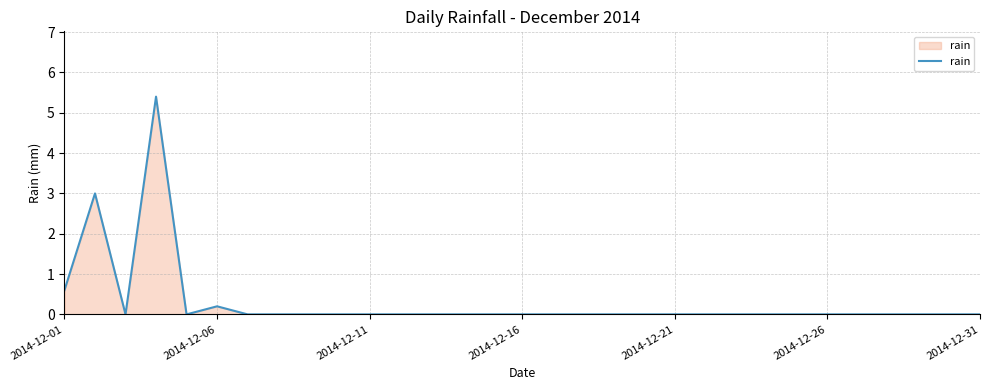

What is the maximum value shown in the chart?

5.4